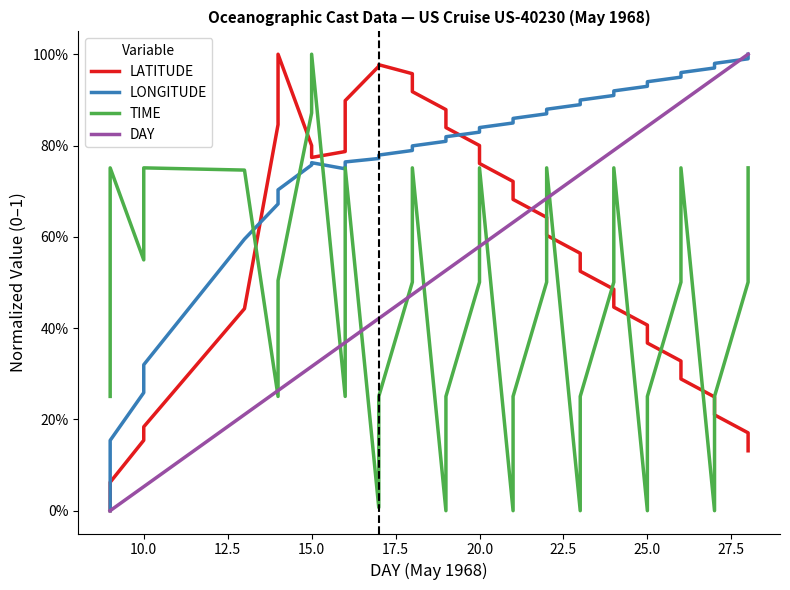

What is the average value of the DAY series?

0.5